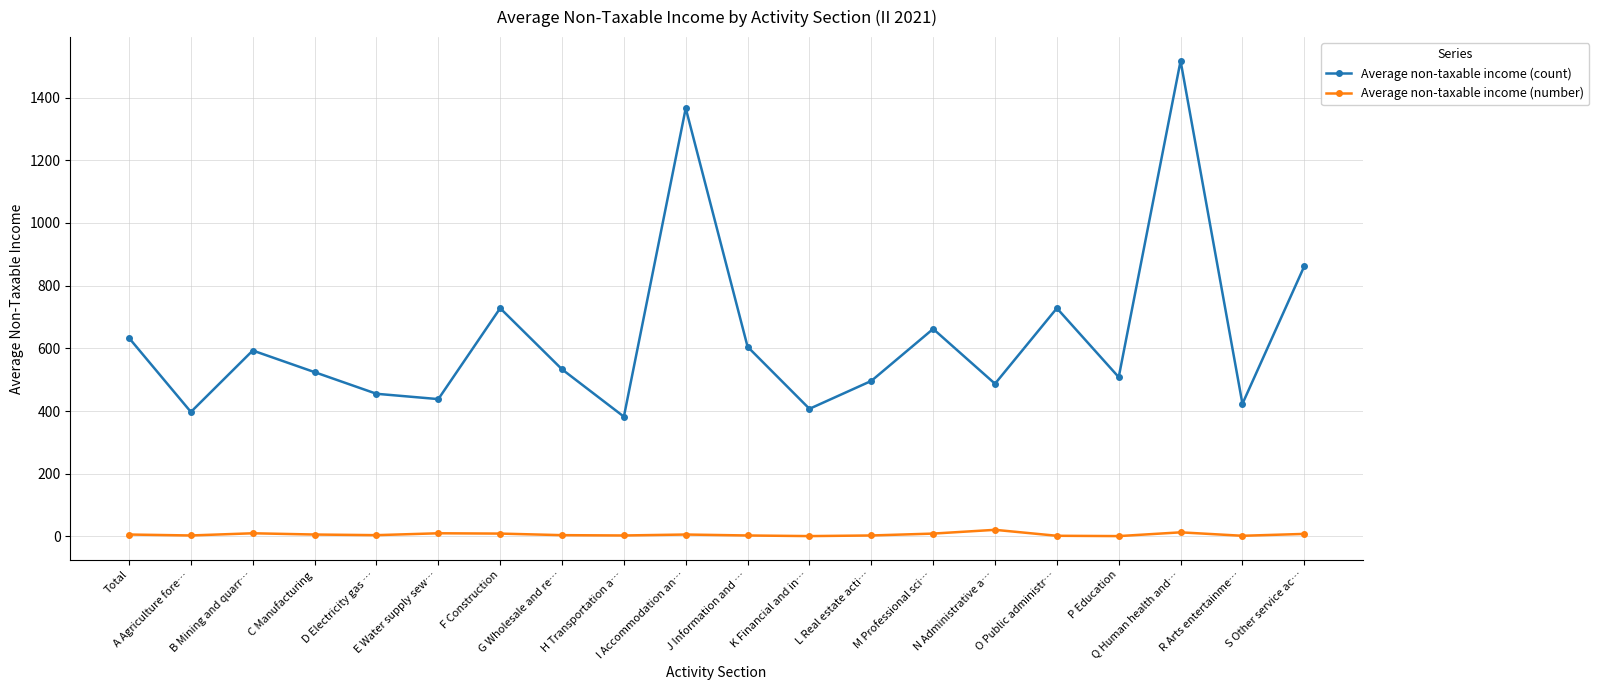

How many data points in Average non-taxable income (count) are less than 533?

10